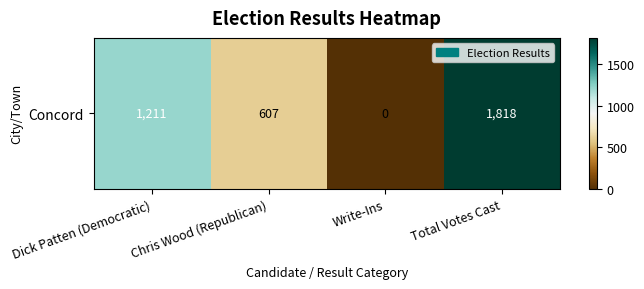

What is the average value?

909